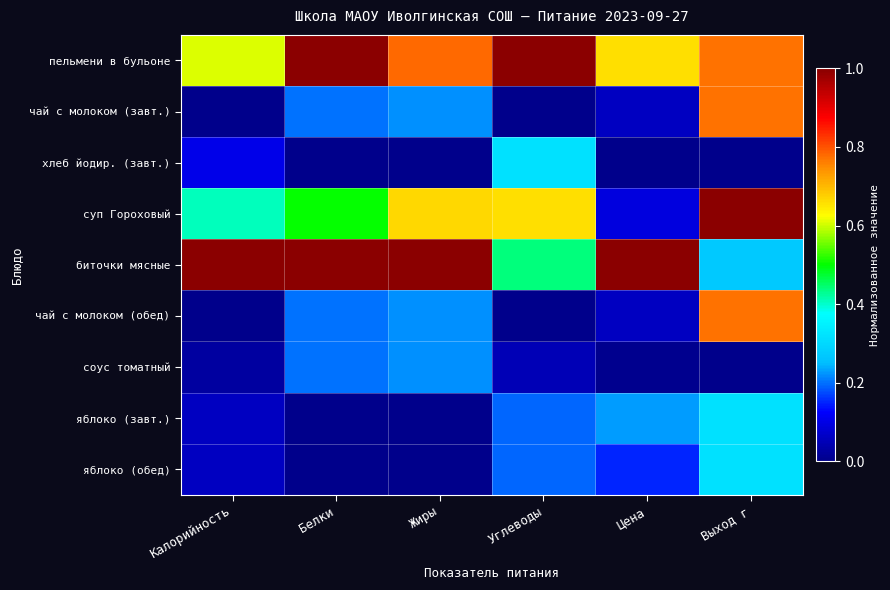

Reading left to right, transcribe all the data shown in this chart.

пельмени в бульоне: Калорийность=0.6	Белки=1.0	Жиры=0.8	Углеводы=1.0	Цена=0.7	Выход г=0.8
чай с молоком (завт.): Калорийность=0.0	Белки=0.2	Жиры=0.2	Углеводы=0.0	Цена=0.1	Выход г=0.8
хлеб йодир. (завт.): Калорийность=0.1	Белки=0.0	Жиры=0.0	Углеводы=0.3	Цена=0.0	Выход г=0.0
суп Гороховый: Калорийность=0.4	Белки=0.5	Жиры=0.7	Углеводы=0.7	Цена=0.1	Выход г=1.0
биточки мясные: Калорийность=1.0	Белки=1.0	Жиры=1.0	Углеводы=0.4	Цена=1.0	Выход г=0.3
чай с молоком (обед): Калорийность=0.0	Белки=0.2	Жиры=0.2	Углеводы=0.0	Цена=0.1	Выход г=0.8
соус томатный: Калорийность=0.0	Белки=0.2	Жиры=0.2	Углеводы=0.0	Цена=0.0	Выход г=0.0
яблоко (завт.): Калорийность=0.1	Белки=0.0	Жиры=0.0	Углеводы=0.2	Цена=0.2	Выход г=0.3
яблоко (обед): Калорийность=0.1	Белки=0.0	Жиры=0.0	Углеводы=0.2	Цена=0.1	Выход г=0.3